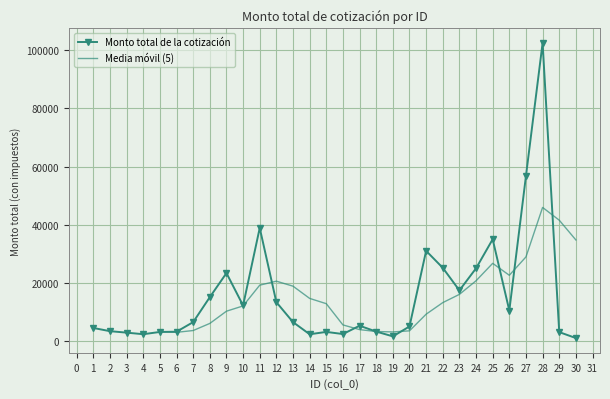

What value does the data have at 9?

23362.4